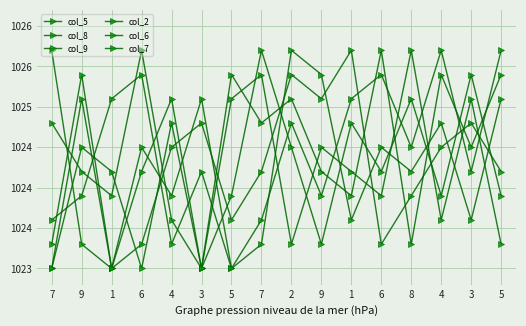

Is this an area chart (filled region under the line)?

No